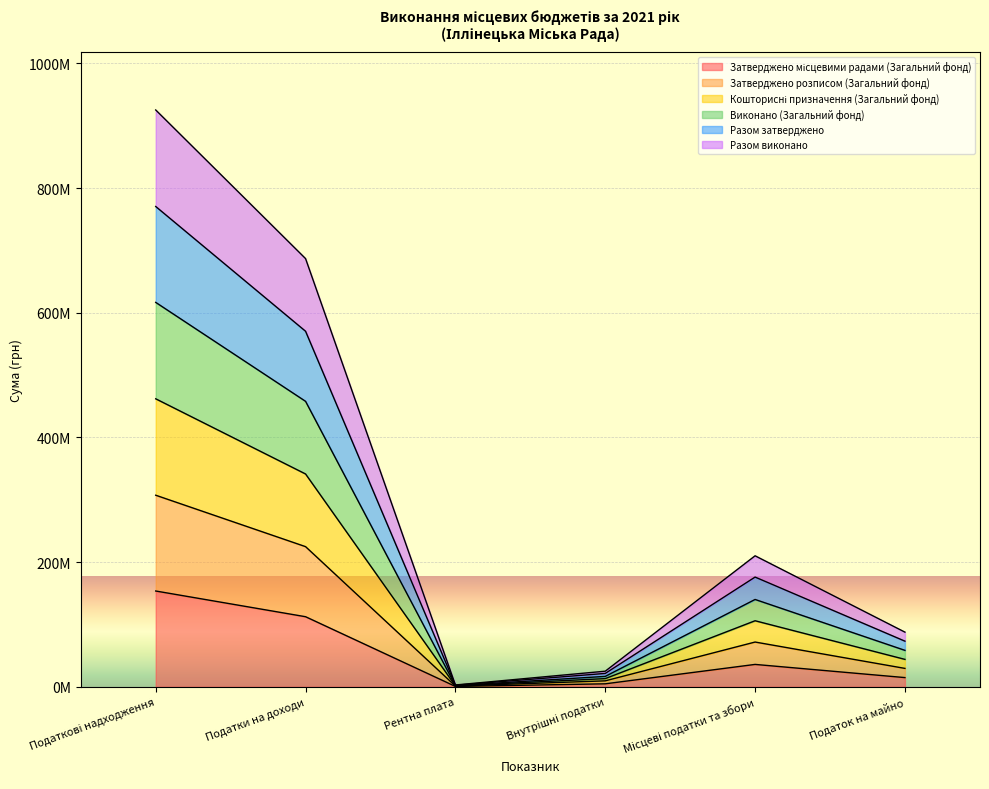

How many interior local peaks does the Разом виконано series have?

1